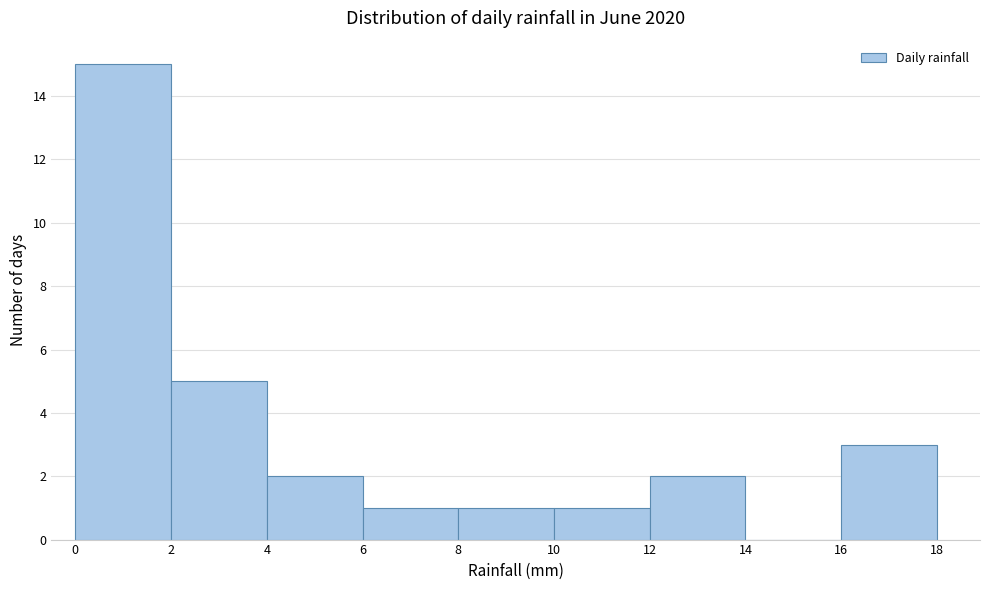

Reading left to right, transcribe this chart: for each bar, give the range it covers on the x-axis and its height. The values are not printed on the chart, so give them approximately, as read against the axis.

0 to 2: 15
2 to 4: 5
4 to 6: 2
6 to 8: 1
8 to 10: 1
10 to 12: 1
12 to 14: 2
14 to 16: 0
16 to 18: 3